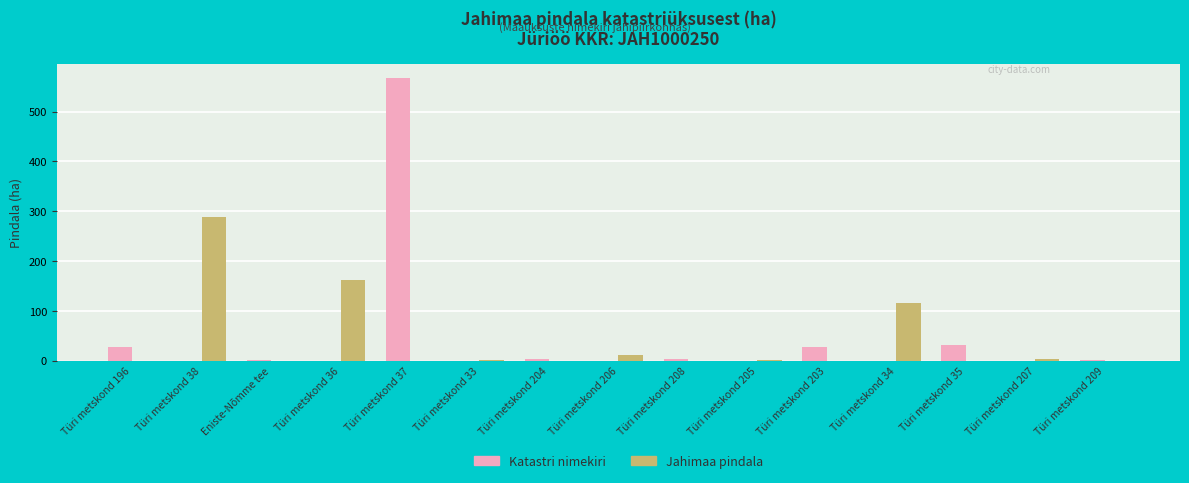

The Jahimaa pindala series shows 10.5 at Türi metskond 206. True or false?

True